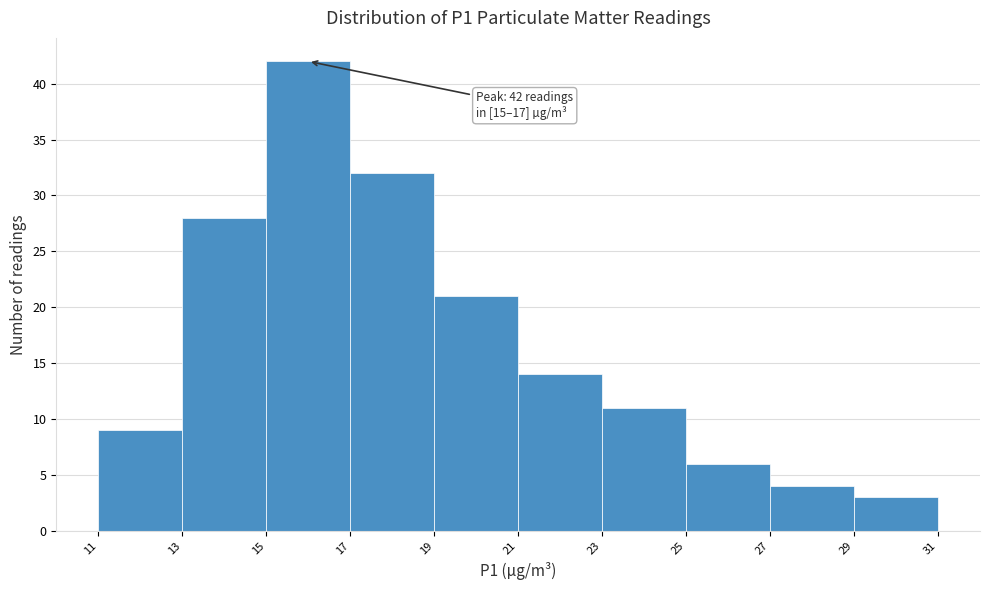

Over which range of the x-axis is the bar tallest?

15 to 17